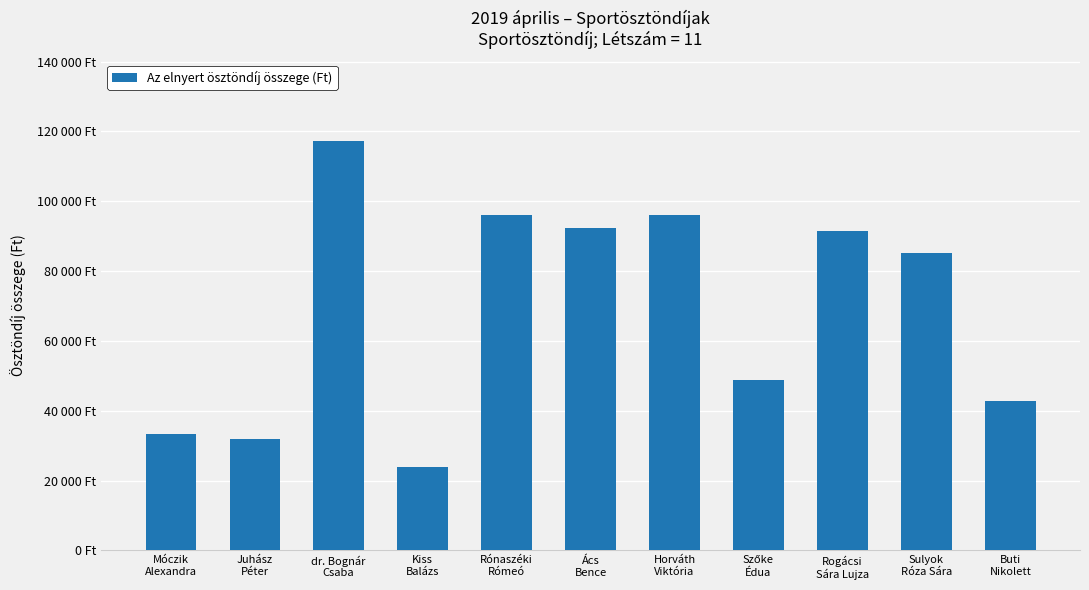

List the labels in order of value, largest first.

dr. Bognár
Csaba, Rónaszéki
Rómeó, Horváth
Viktória, Ács
Bence, Rogácsi
Sára Lujza, Sulyok
Róza Sára, Szőke
Édua, Buti
Nikolett, Móczik
Alexandra, Juhász
Péter, Kiss
Balázs